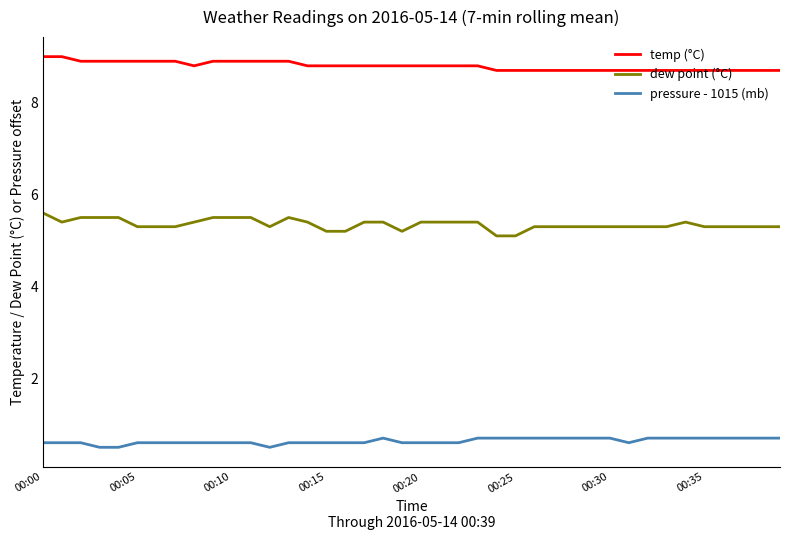

At how many categories does at least one series exceed 5?

40